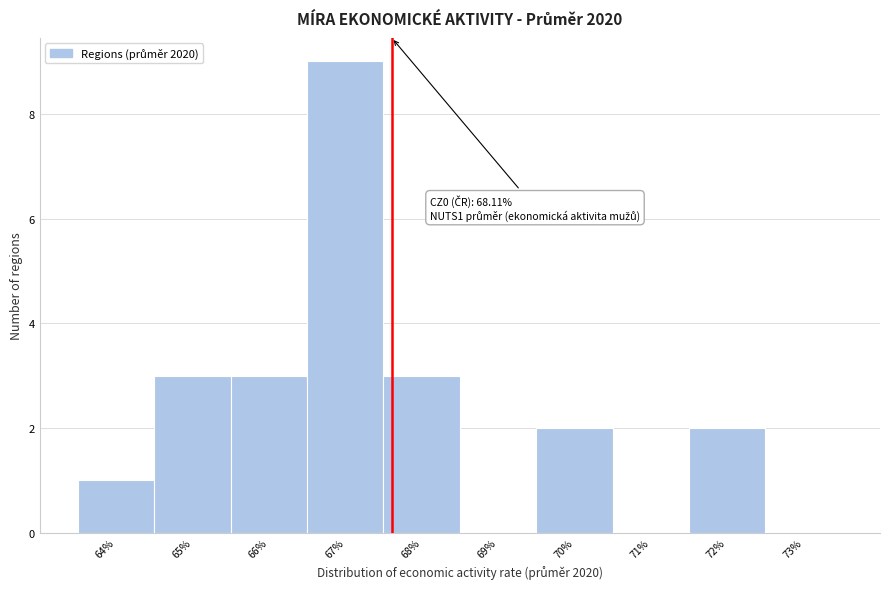

Reading left to right, what are all the values shown in this chart?

64%=1	65%=3	66%=3	67%=9	68%=3	69%=0	70%=2	71%=0	72%=2	73%=0